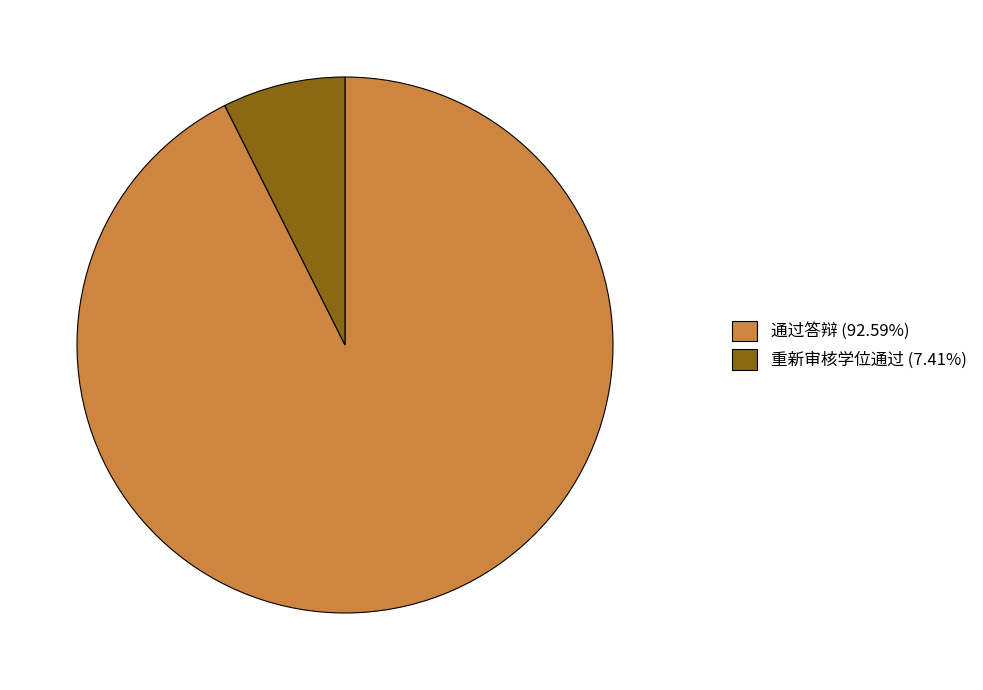

Which category has the smallest portion of the pie?

重新审核学位通过